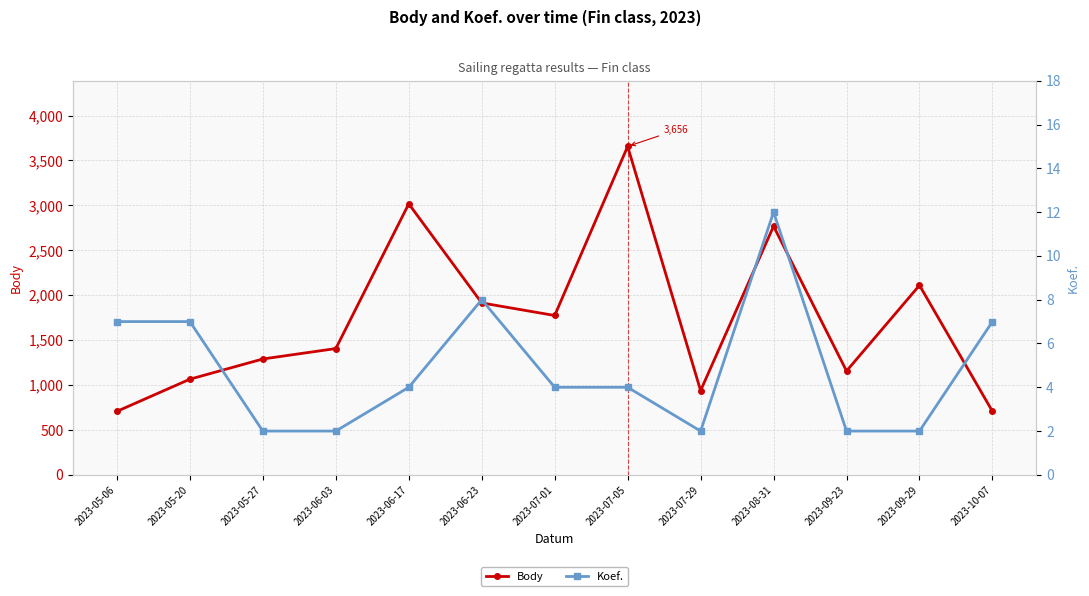

True or false: Koef. and Body cross at least once.

False